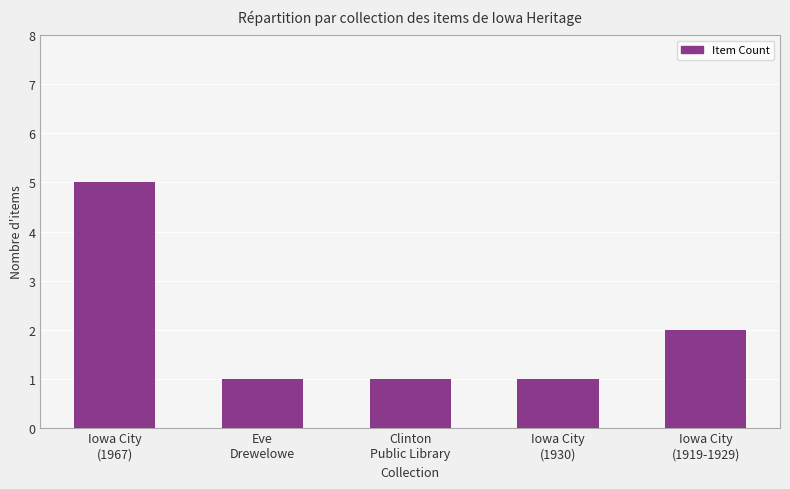

Is it true that the value at Eve
Drewelowe is 1?

True